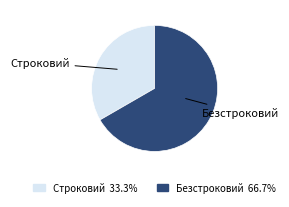

Is there a majority slice in this chart?

Yes